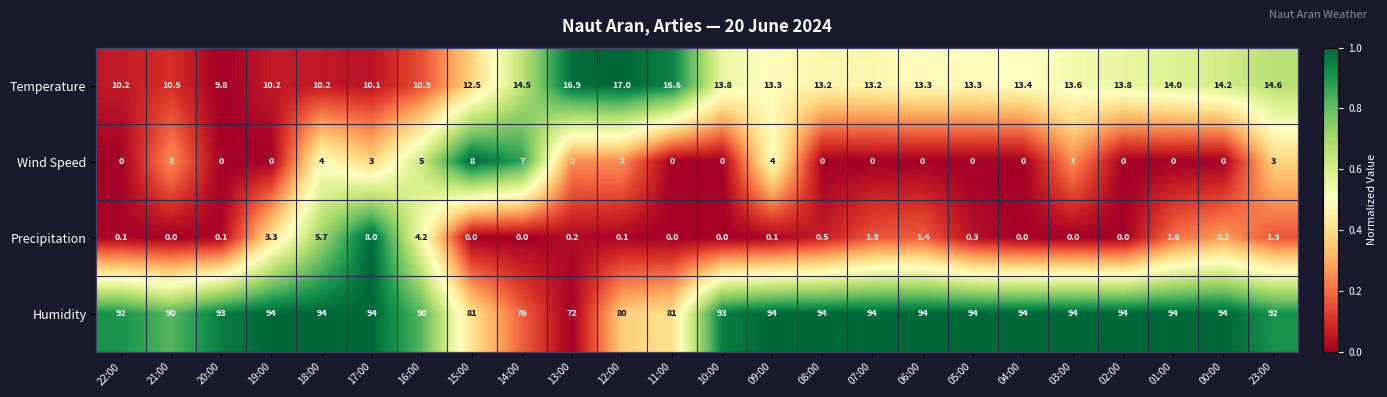

Rank the series at 05:00 from lowest to highest value.

Wind Speed, Precipitation, Temperature, Humidity